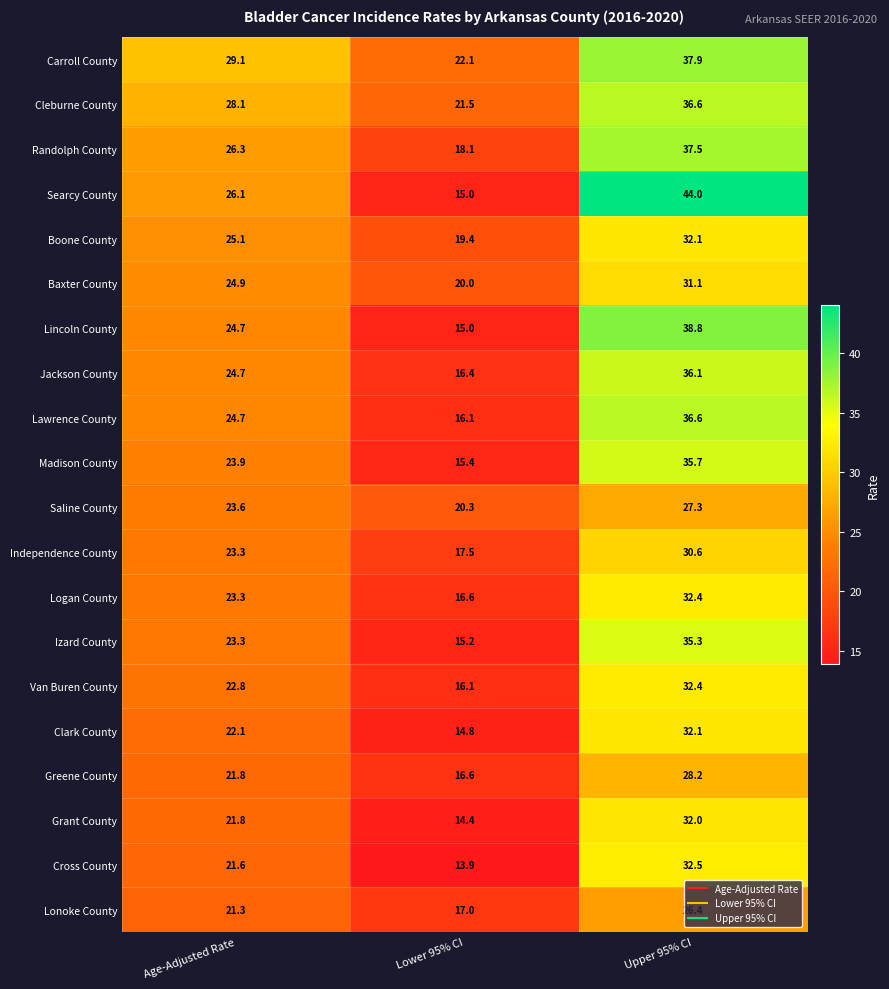

Which series has the largest total across all categories?

Carroll County